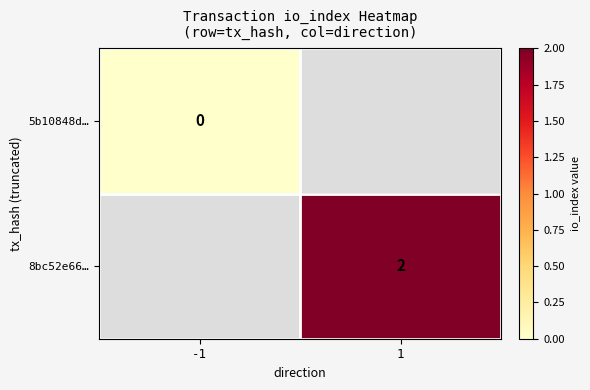

Is it true that 8bc52e66… equals 3 at 1?

False